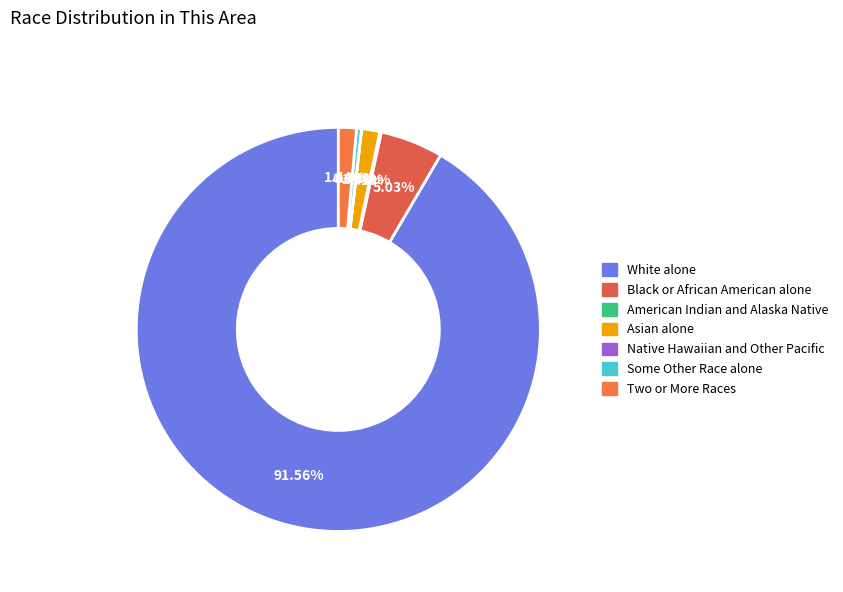

Which has a higher value, Black or African American alone or White alone?

White alone